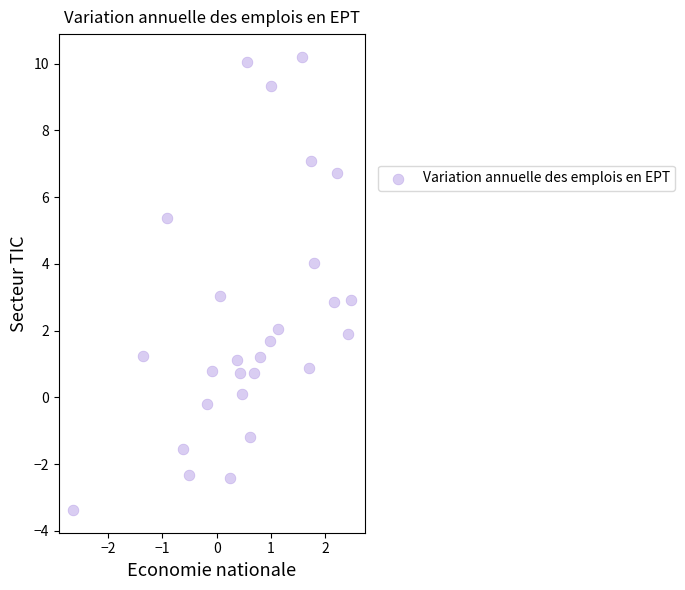

How many points are shown in the scatter plot?

27